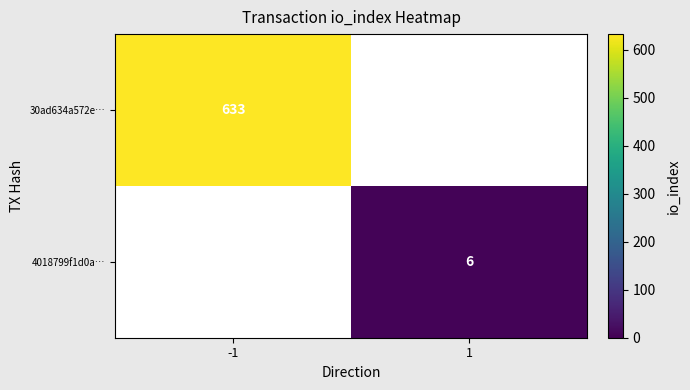

The value of 30ad634a572e… at -1 is 380. True or false?

False